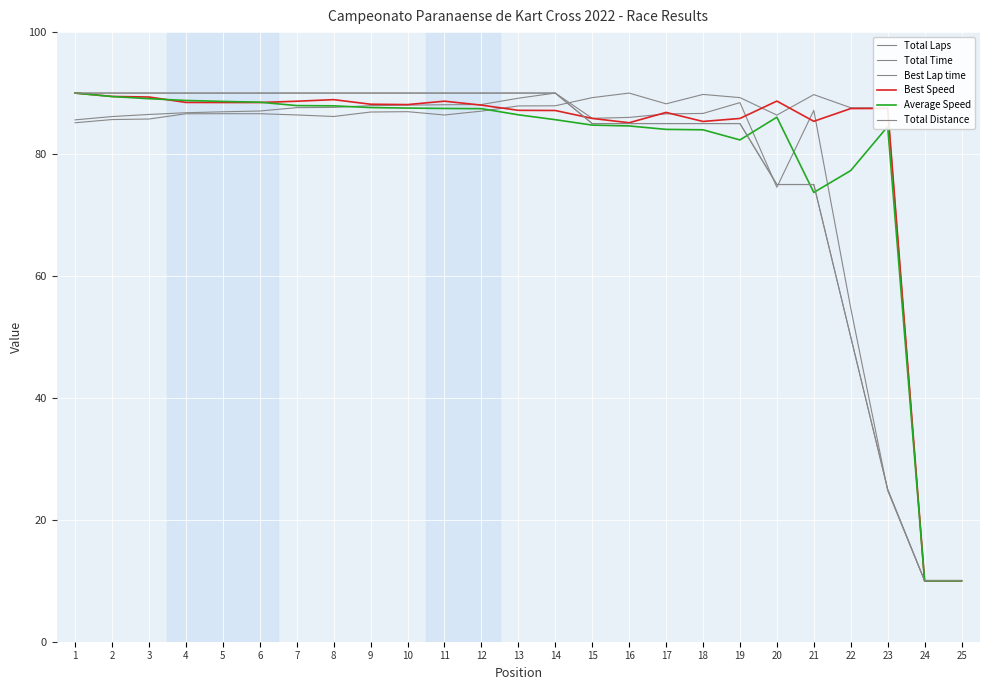

What is the total value across all series at 10?

530.6